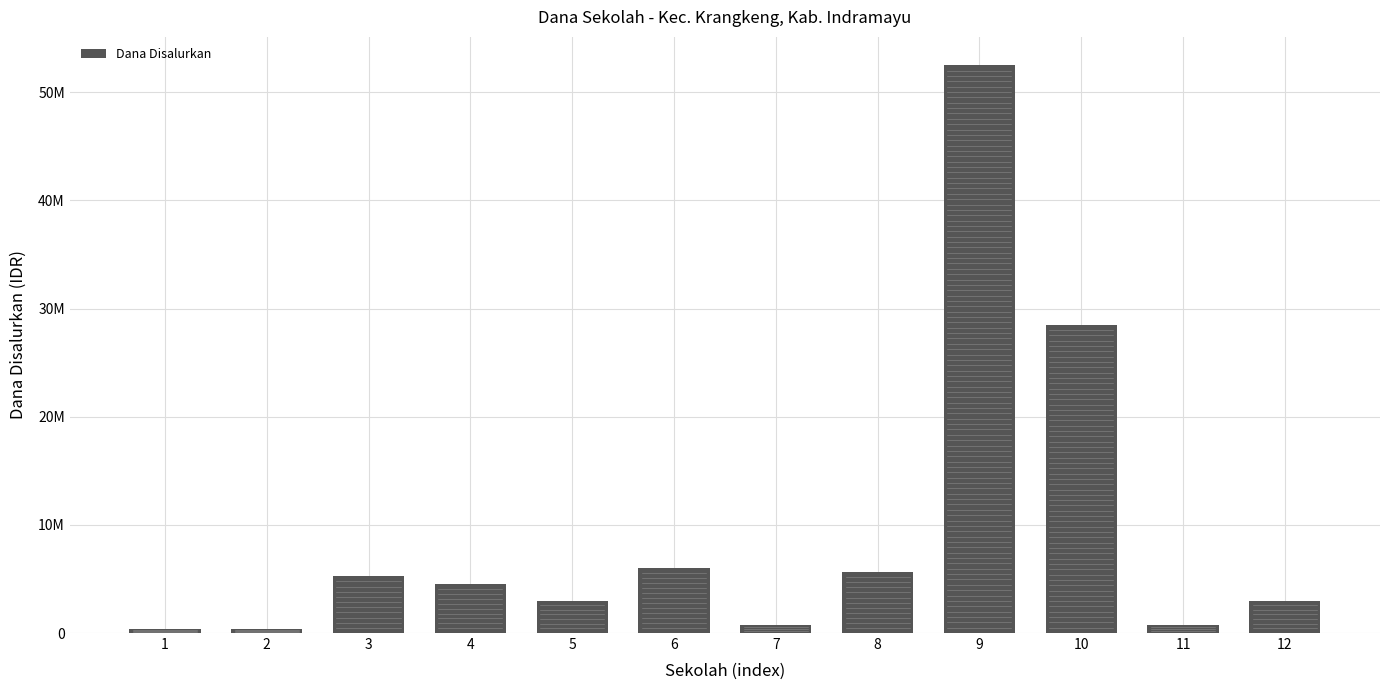

What is the maximum value shown in the chart?

52500000